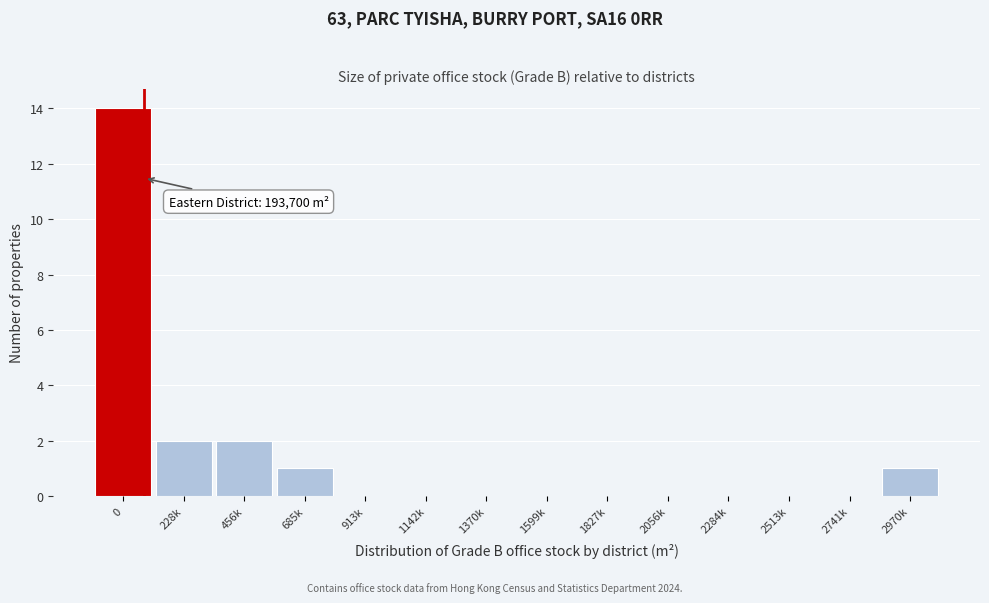

Reading left to right, transcribe all the data shown in this chart.

0=14	228k=2	456k=2	685k=1	913k=0	1142k=0	1370k=0	1599k=0	1827k=0	2056k=0	2284k=0	2513k=0	2741k=0	2970k=1